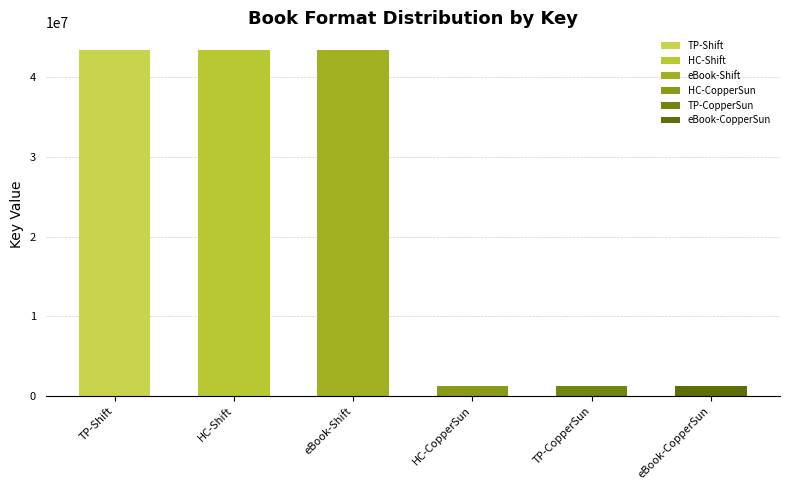

Where is the data nearest to the value 22358336?

Hardcover (Copper Sun)